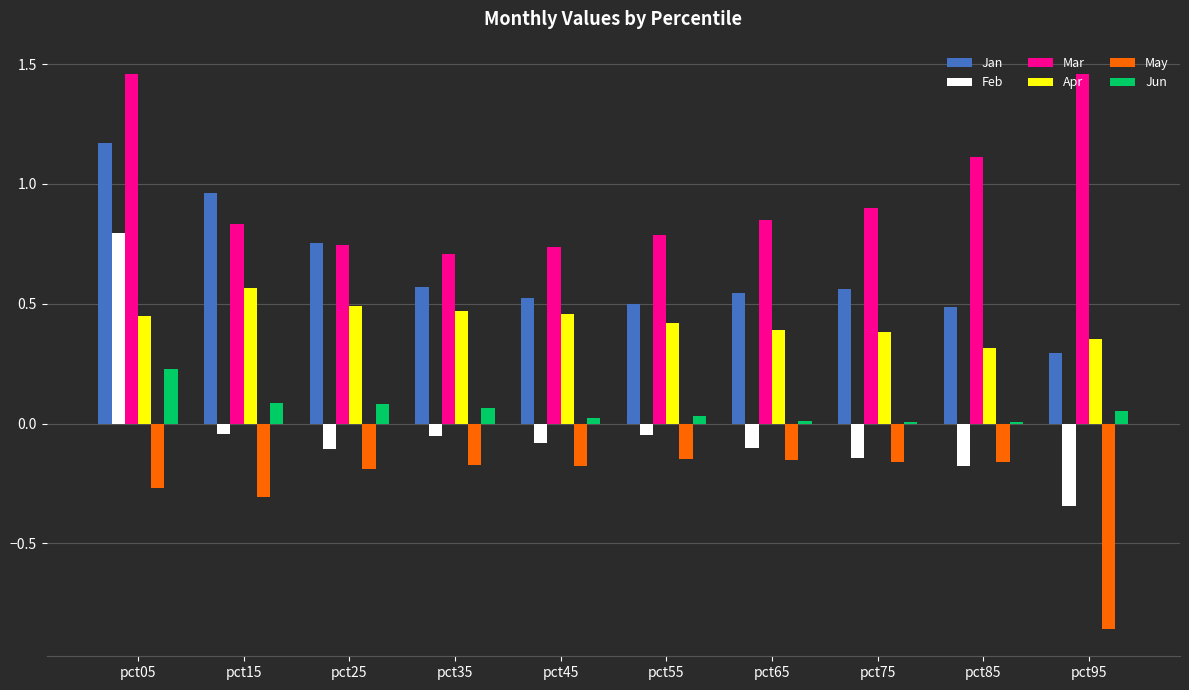

What is the sum of all Apr values?

4.3